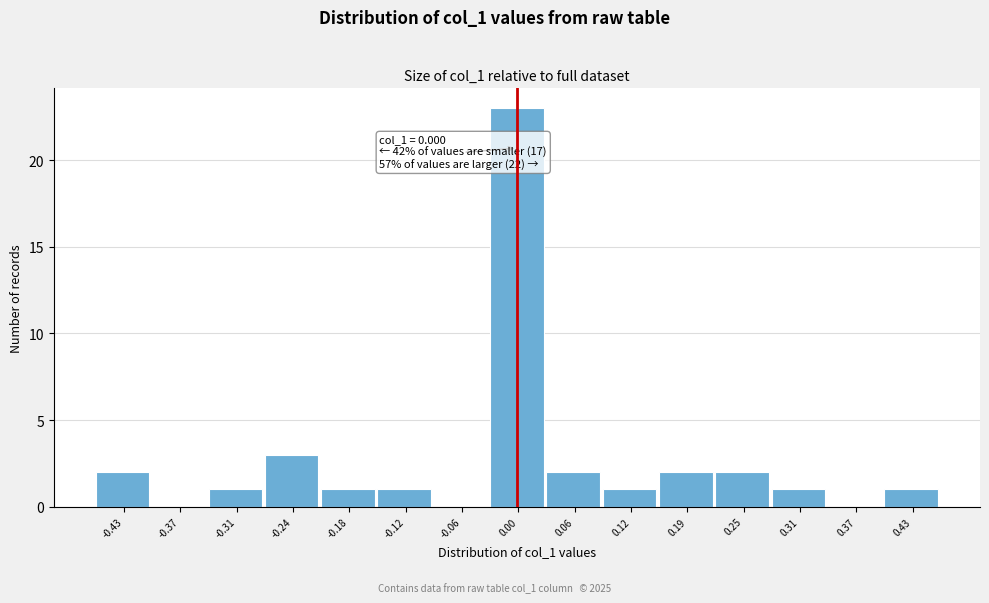

Over which range of the x-axis is the bar tallest?

-0.03 to 0.03